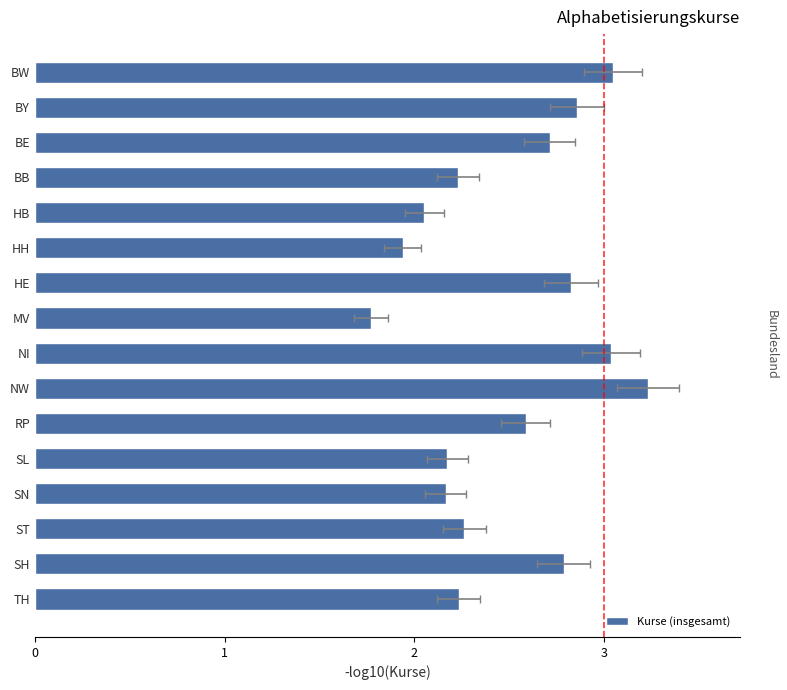

How many data points are less than 2?

2